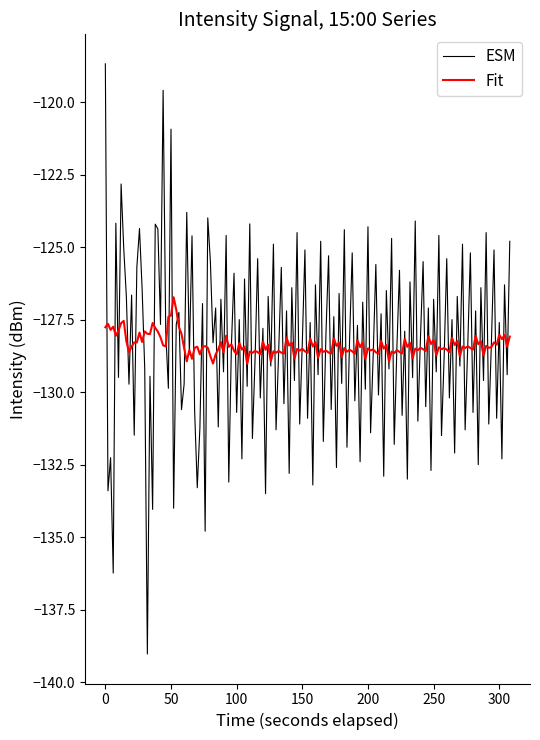

Which series has the widest spread of values?

ESM